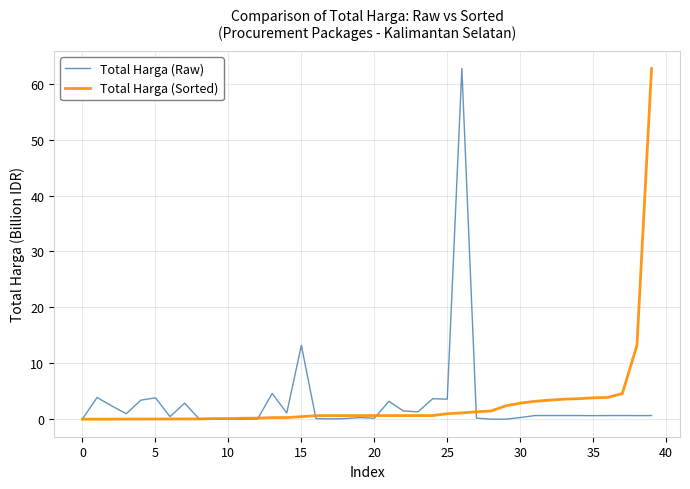

Does the chart display data point markers on the line(s)?

No